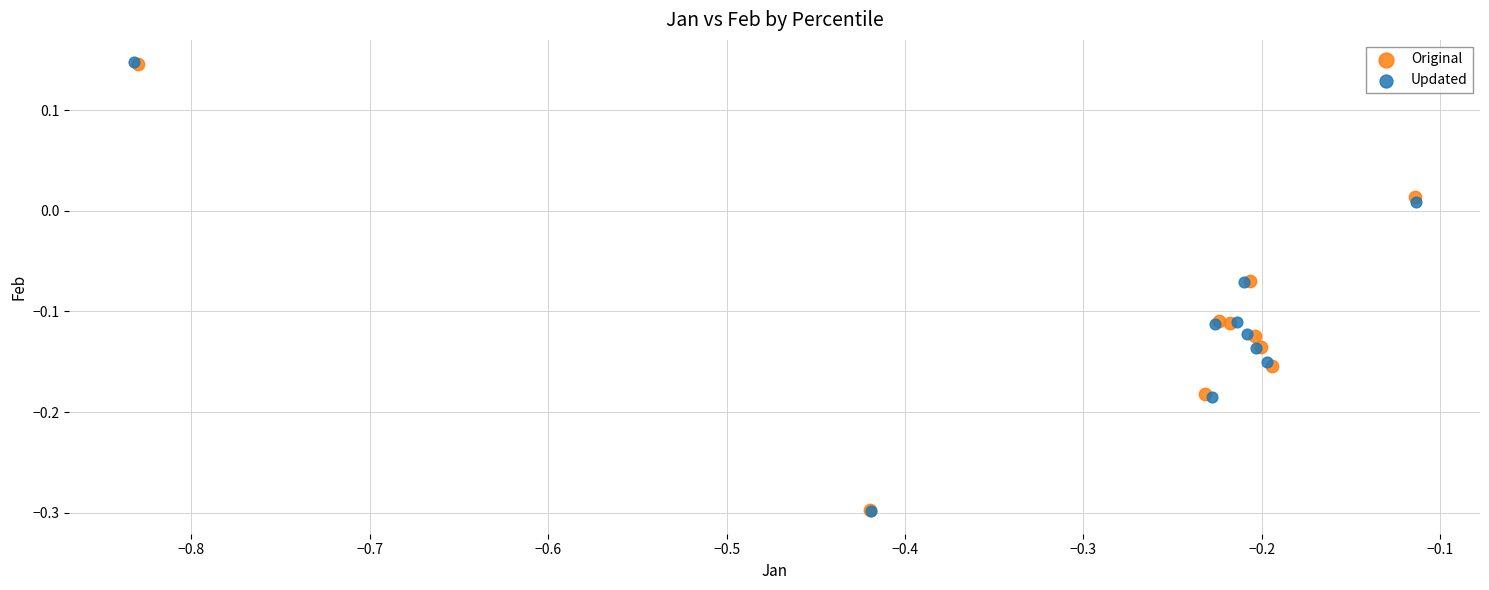

Which series has the widest spread of Y values?

Updated